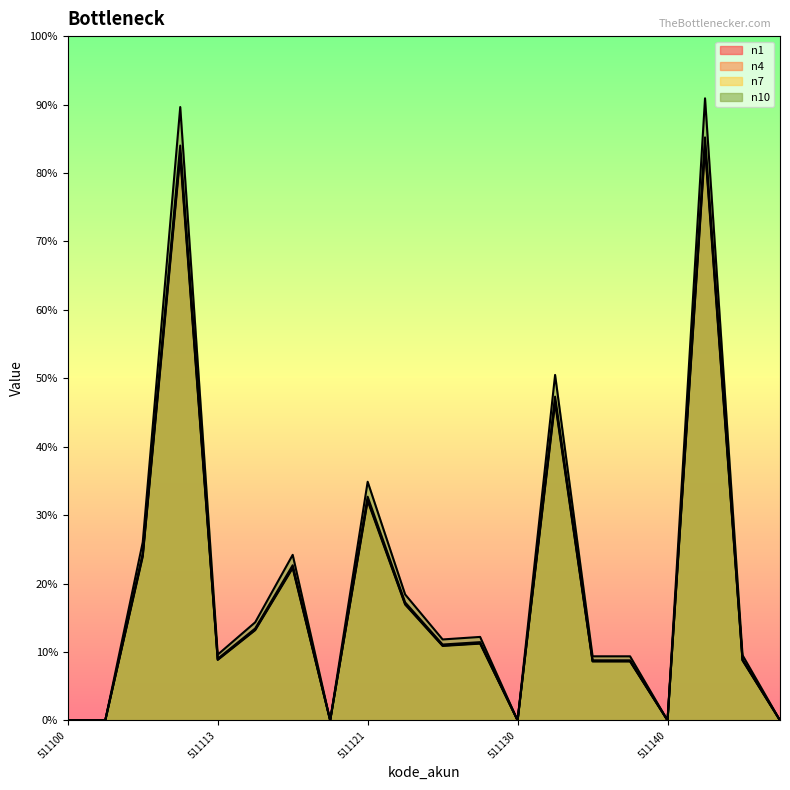

True or false: n7 has more than 0 points higher than both neighbors.

True